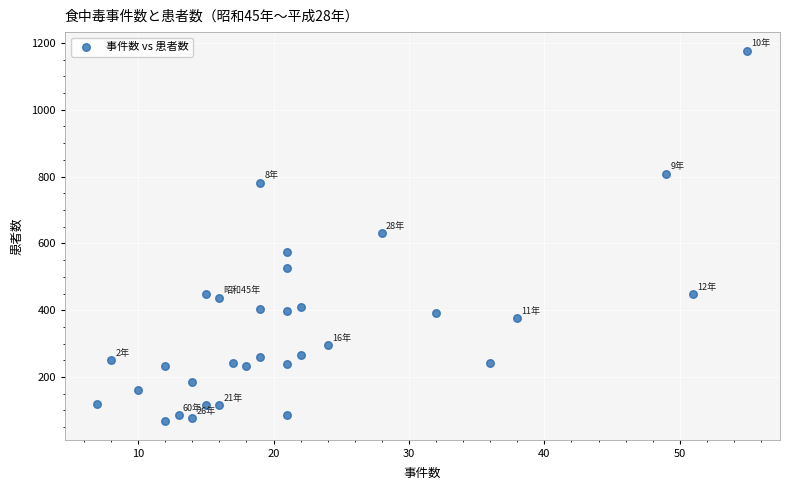

What is the range of X values (max minus min)?

48